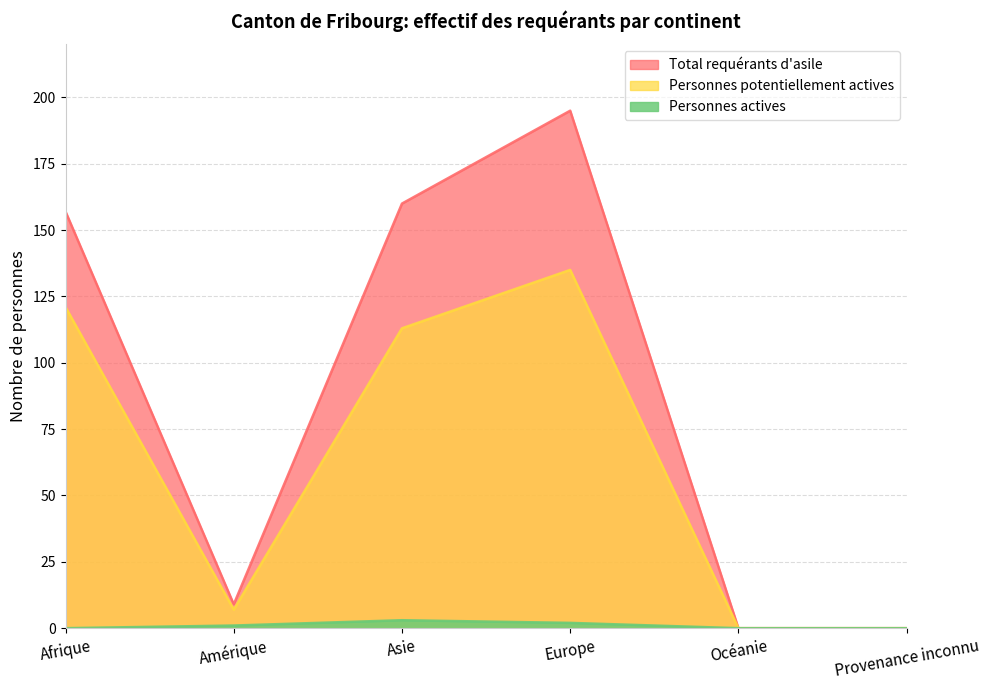

What are all the series names shown in the legend?

Total requérants d'asile, Personnes potentiellement actives, Personnes actives